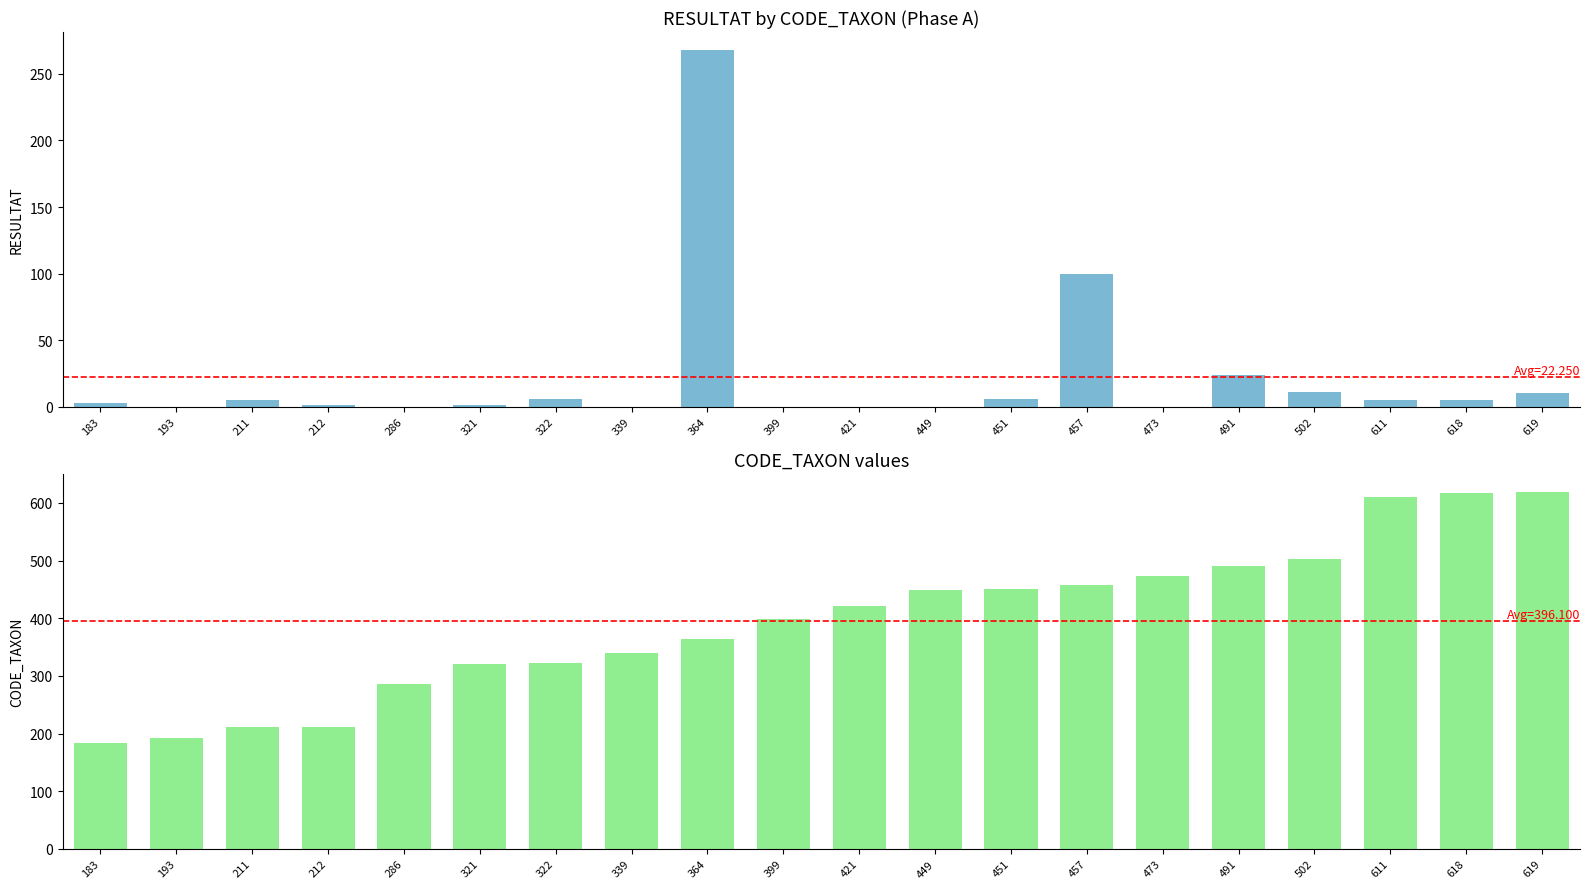

Does the chart contain any negative values?

No